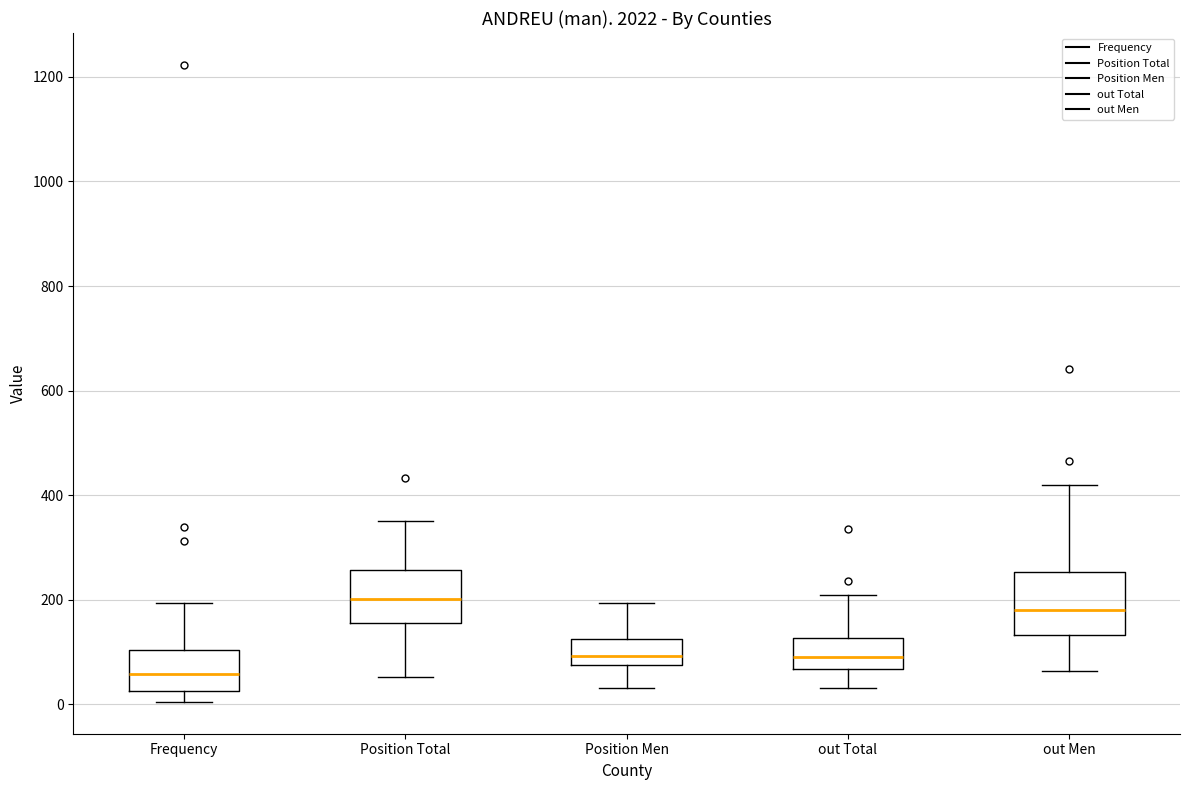

Where does the lower whisker of the box for out Total end on the y-axis? The values are not printed on the chart, so give them approximately, as read against the axis.

40